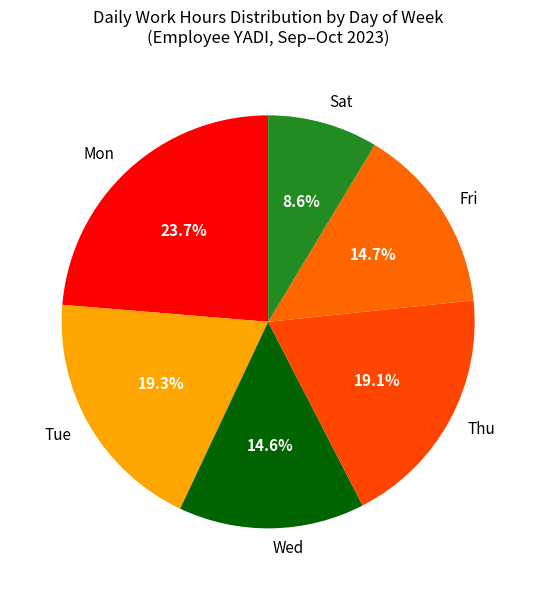

What portion of the pie excludes Fri?

85.3%